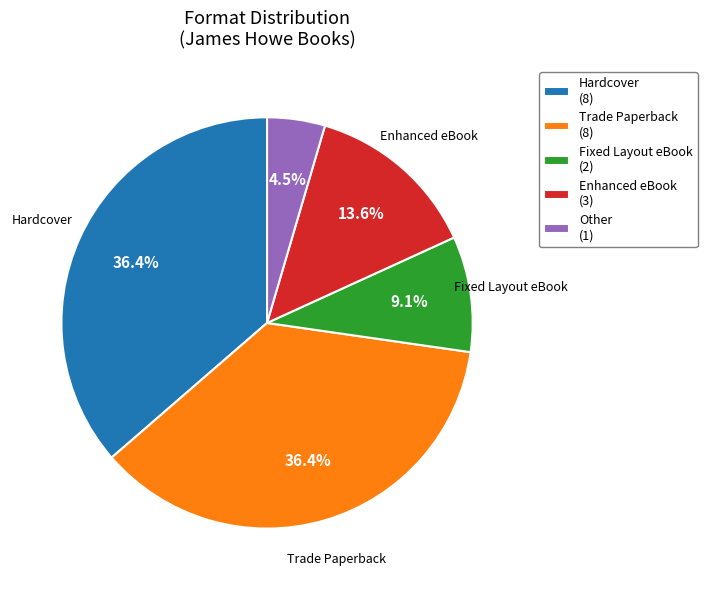

Count the number of slices in the pie.

5